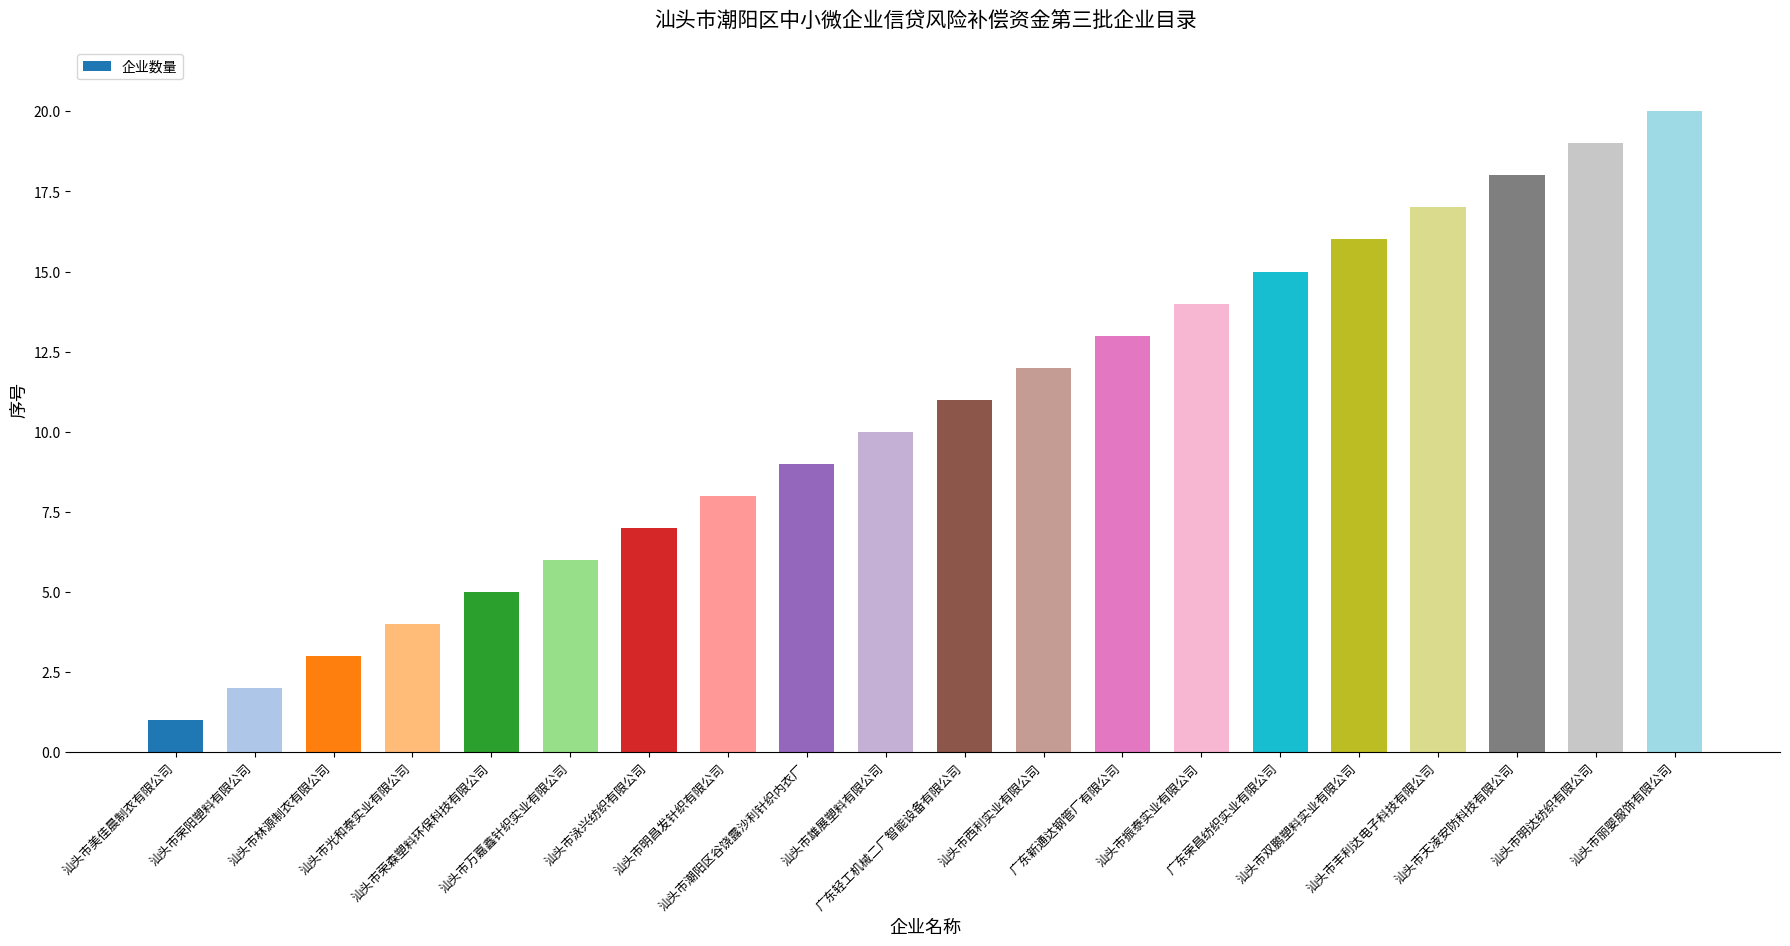

What is the sum of all values?

210